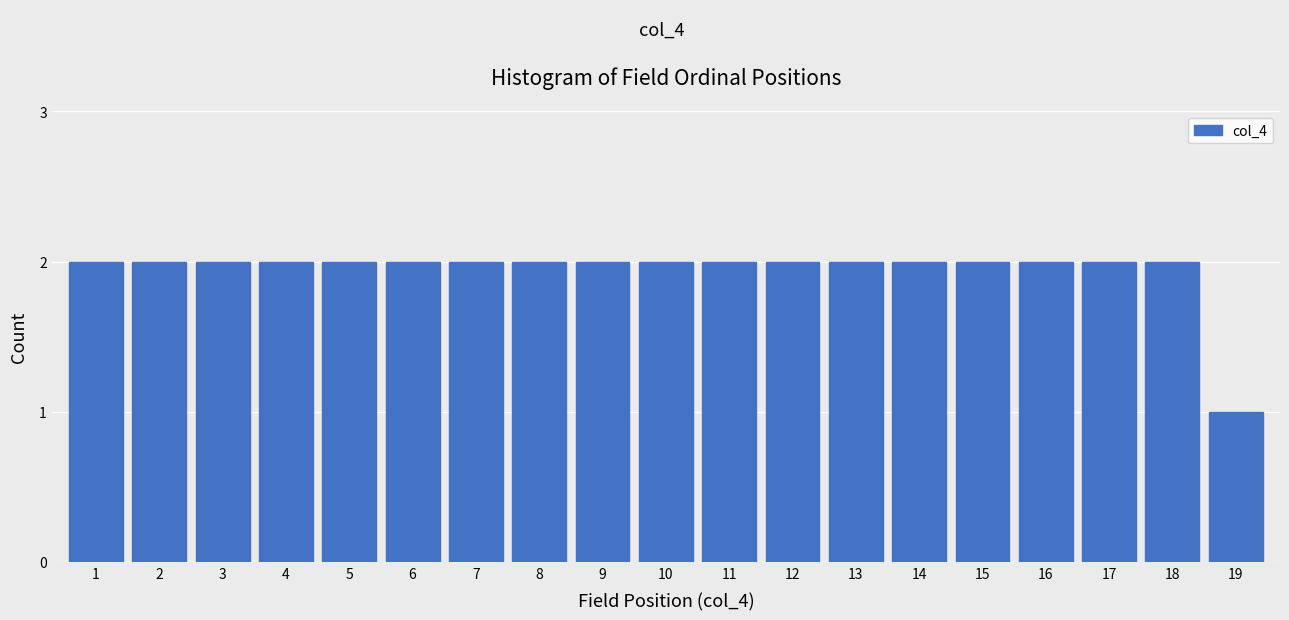

Reading right to left, list all the values displayed in this chart.

1	2	2	2	2	2	2	2	2	2	2	2	2	2	2	2	2	2	2